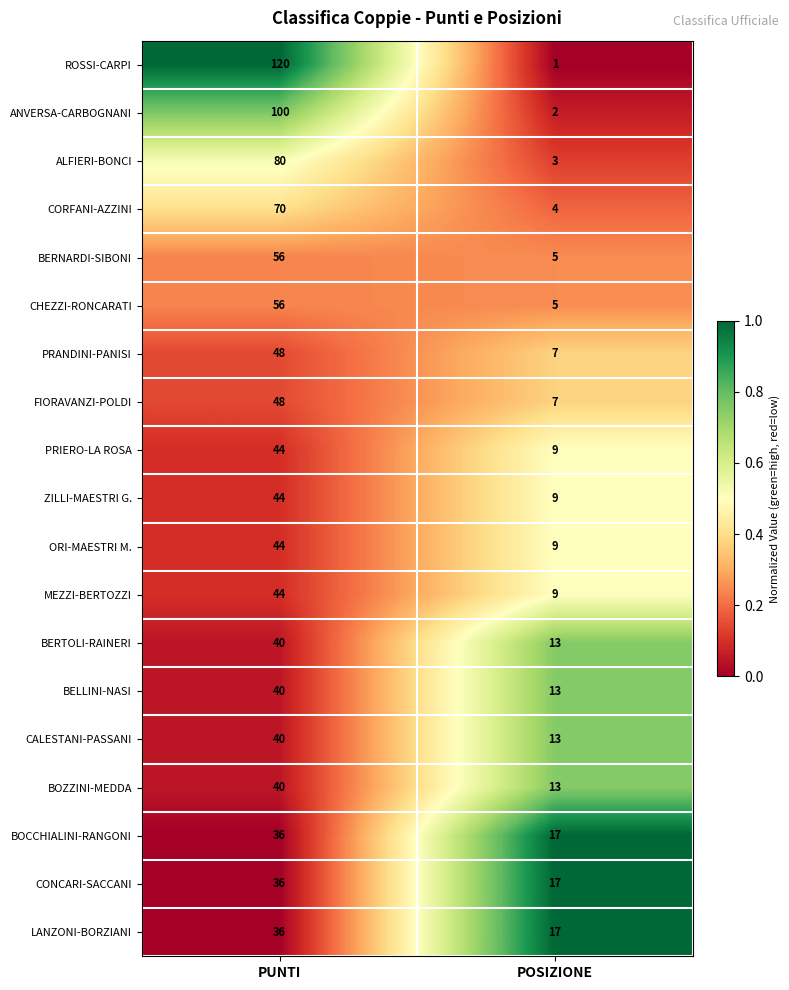

Between PUNTI and POSIZIONE, which series saw the biggest shift?

ROSSI-CARPI